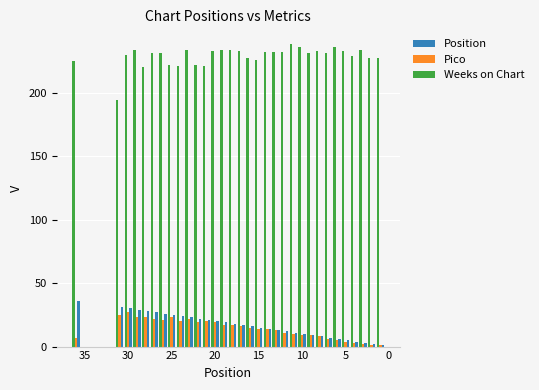

Is it true that Pico equals 2 at 5?

True